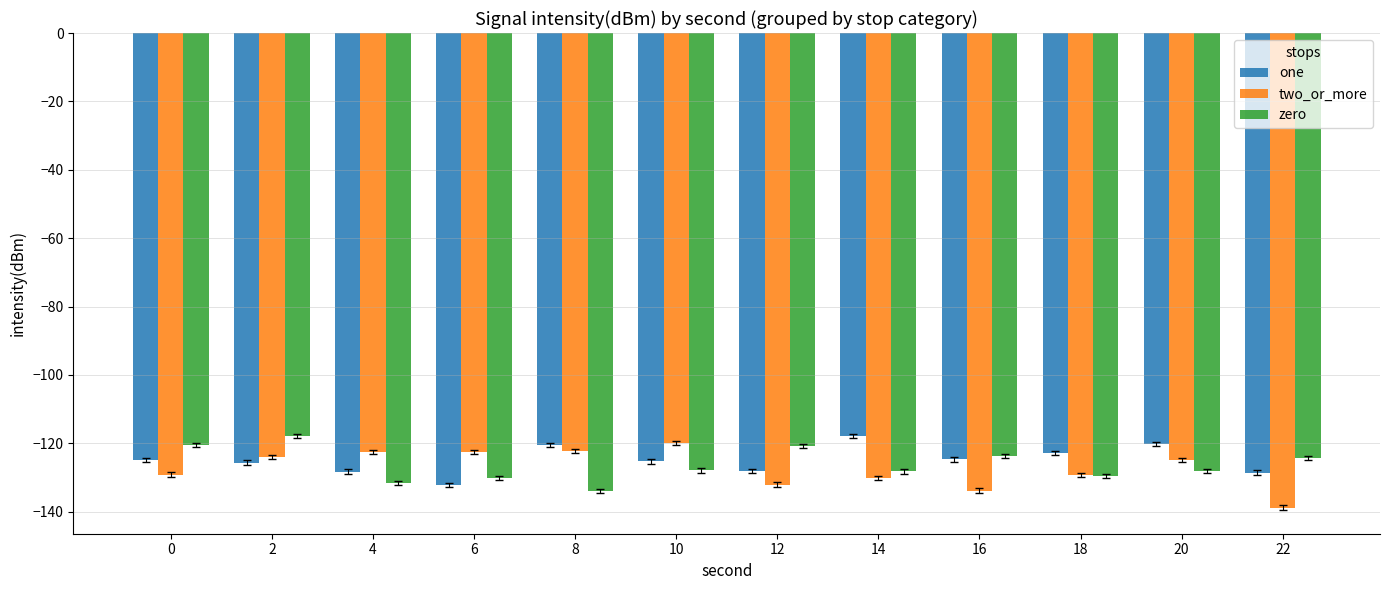

What value does the one series have at 10?

-125.3